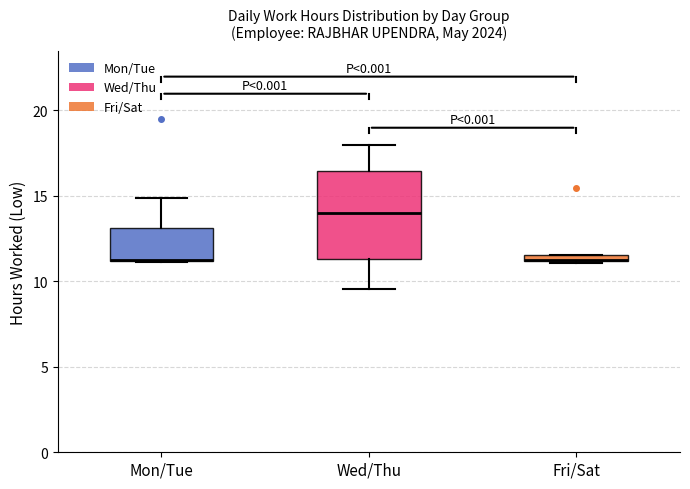

Comparing the boxes themselves (not the whiskers), which one is the tallest?

Wed/Thu